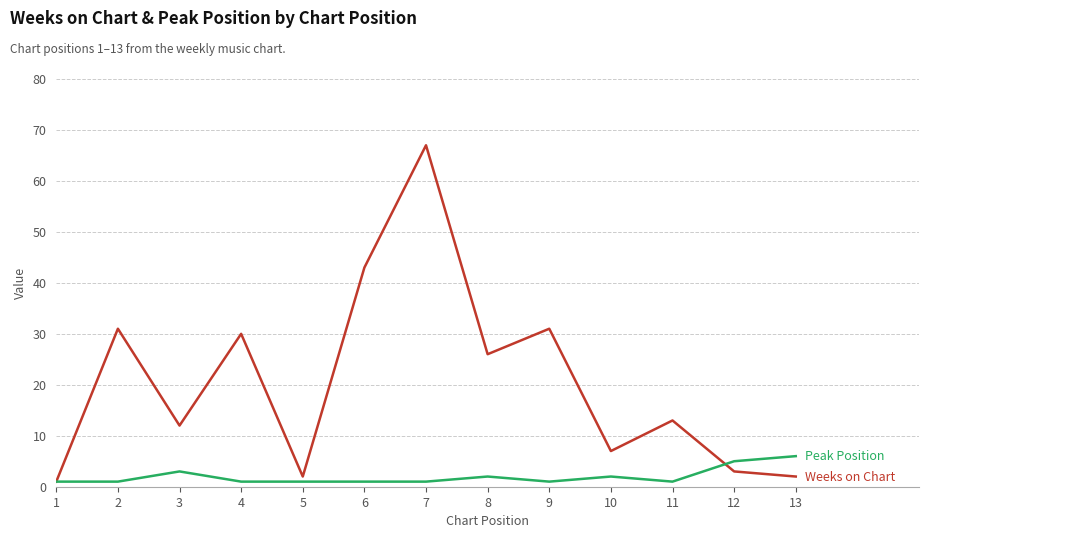

What is the total value across all series at 8?

28